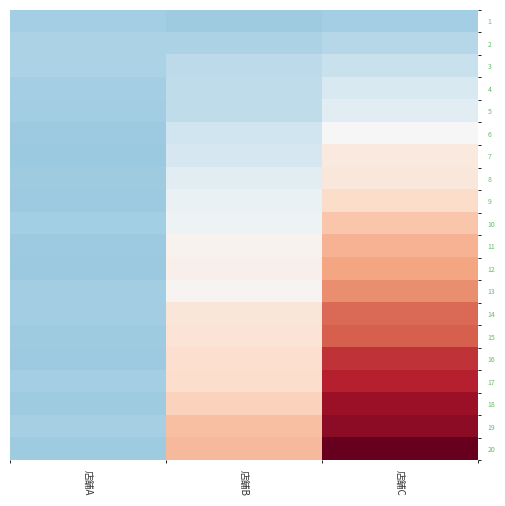

Reading left to right, what are all the values shown in this chart?

1: 店舗A=-4.9	店舗B=-5.0	店舗C=-4.8
2: 店舗A=-4.5	店舗B=-4.6	店舗C=-4.1
3: 店舗A=-4.5	店舗B=-3.8	店舗C=-3.1
4: 店舗A=-4.8	店舗B=-3.6	店舗C=-2.1
5: 店舗A=-4.9	店舗B=-3.6	店舗C=-1.5
6: 店舗A=-5.2	店舗B=-2.8	店舗C=0.1
7: 店舗A=-5.3	店舗B=-2.4	店舗C=1.4
8: 店舗A=-5.1	店舗B=-1.5	店舗C=1.6
9: 店舗A=-5.2	店舗B=-1.0	店舗C=2.7
10: 店舗A=-4.9	店舗B=-0.7	店舗C=3.9
11: 店舗A=-5.2	店舗B=0.6	店舗C=5.0
12: 店舗A=-5.3	店舗B=0.7	店舗C=5.6
13: 店舗A=-4.9	店舗B=0.4	店舗C=6.6
14: 店舗A=-4.9	店舗B=1.7	店舗C=8.1
15: 店舗A=-5.0	店舗B=1.9	店舗C=8.6
16: 店舗A=-5.2	店舗B=2.4	店舗C=10.3
17: 店舗A=-4.9	店舗B=2.5	店舗C=11.1
18: 店舗A=-5.1	店舗B=3.3	店舗C=12.2
19: 店舗A=-4.7	店舗B=4.3	店舗C=12.7
20: 店舗A=-5.1	店舗B=4.6	店舗C=14.3